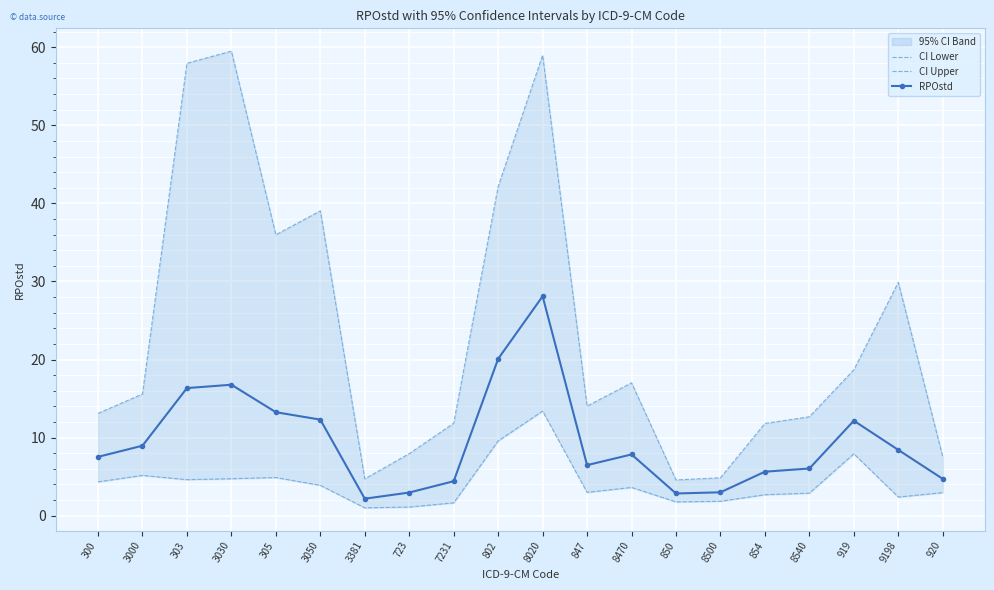

What is the value of the CI Lower point at the 10th from the left?

9.6